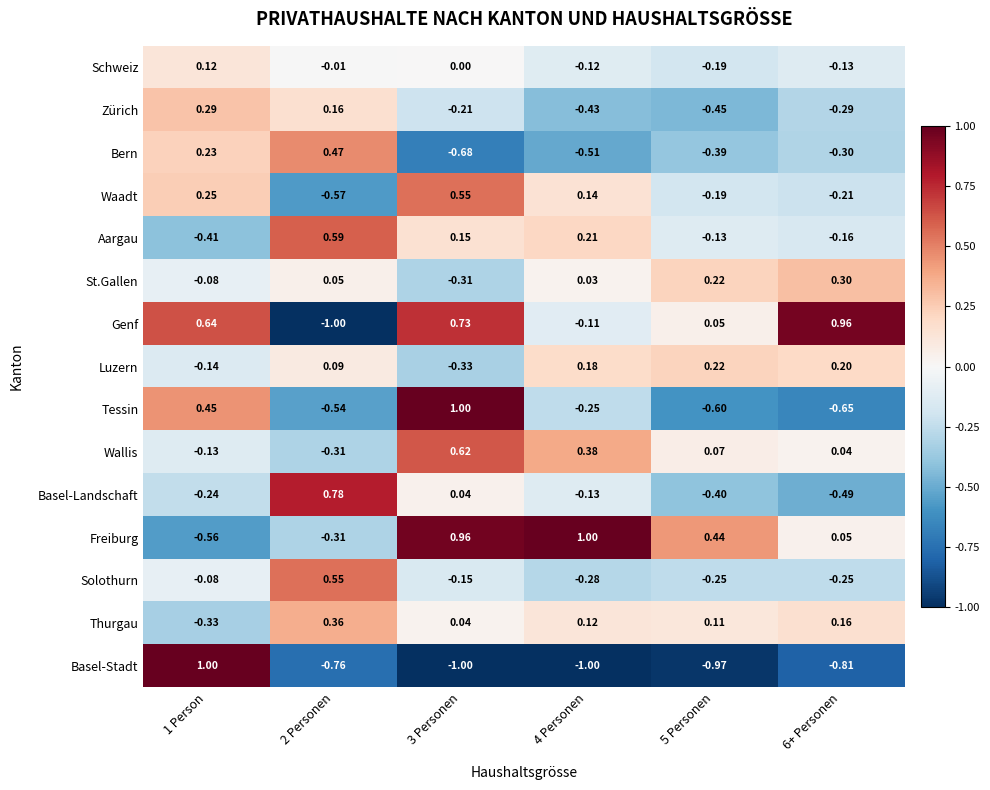

How many data points does each series have?

6